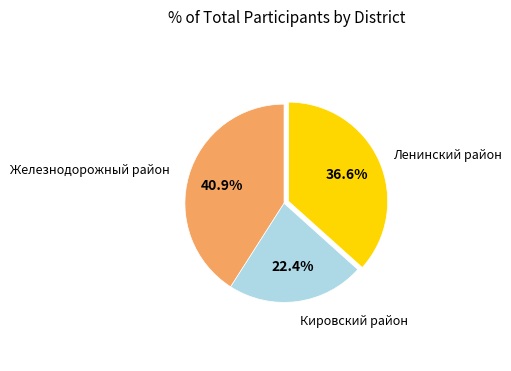

Is there any slice that represents more than half of the pie?

No